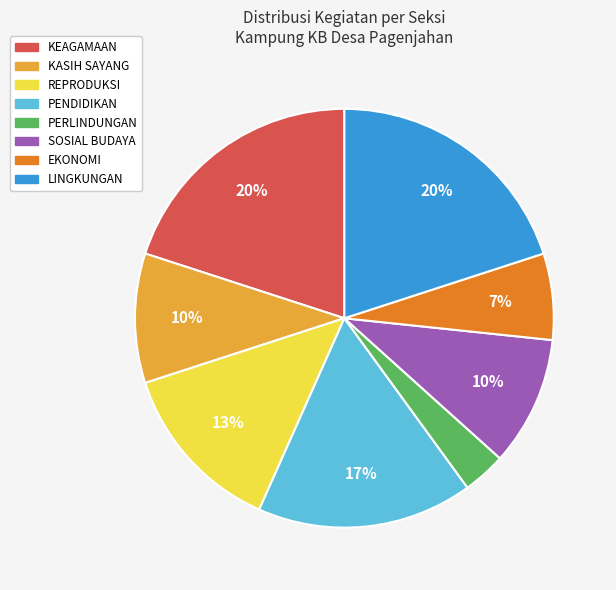

To the nearest percent, what is the average slice percentage?

12%